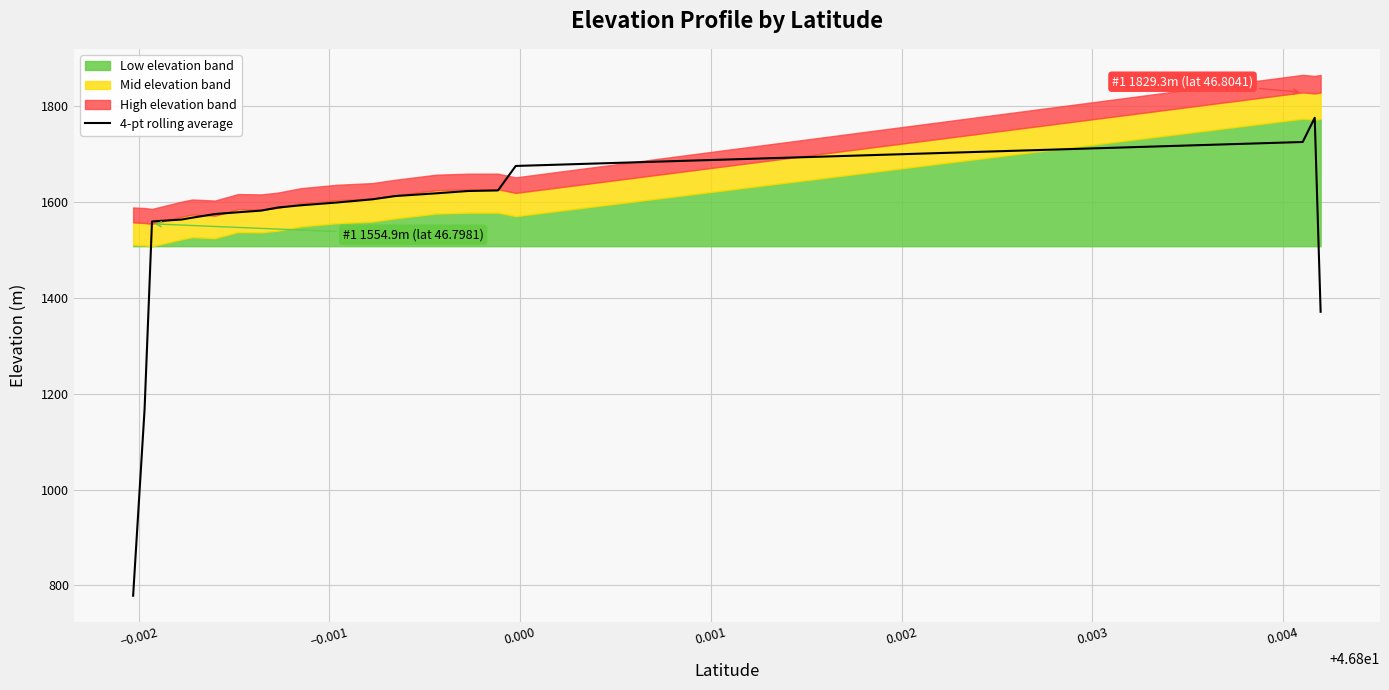

What is the maximum value for 4-pt rolling average?

1776.3